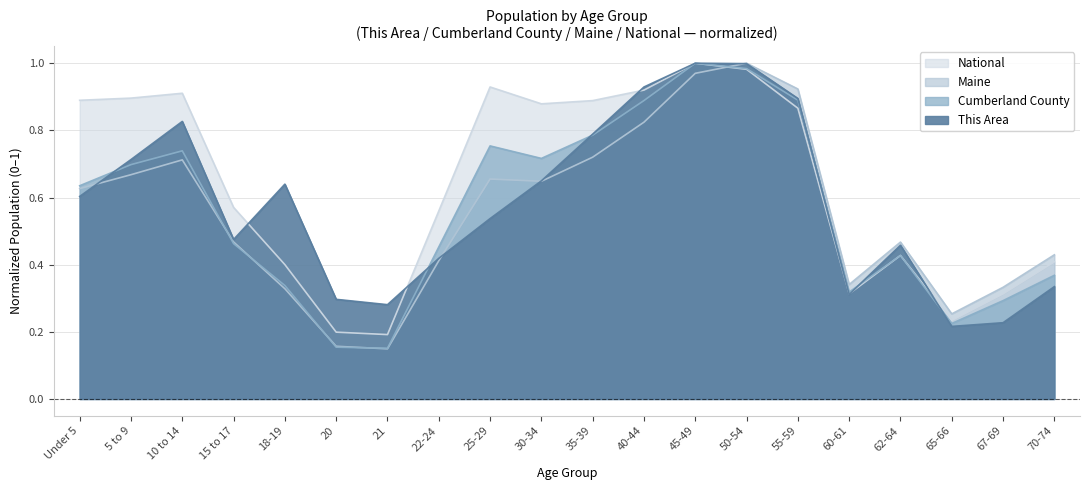

After their last crossing, which series has the higher values: Maine or Cumberland County?

Maine